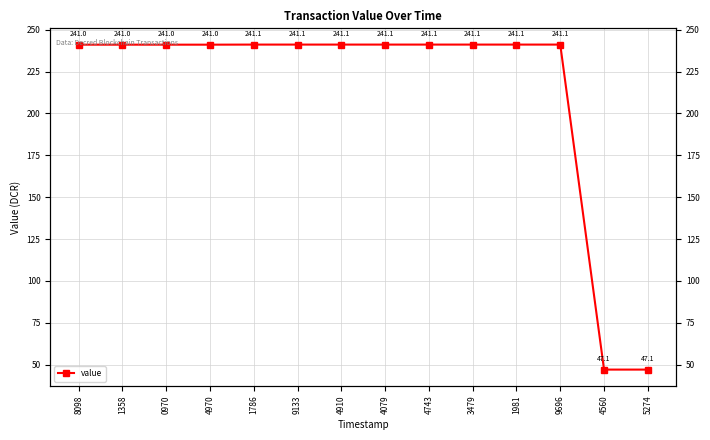

Reading left to right, extract all data points from this chart.

241.0	241.0	241.0	241.0	241.1	241.1	241.1	241.1	241.1	241.1	241.1	241.1	47.1	47.1